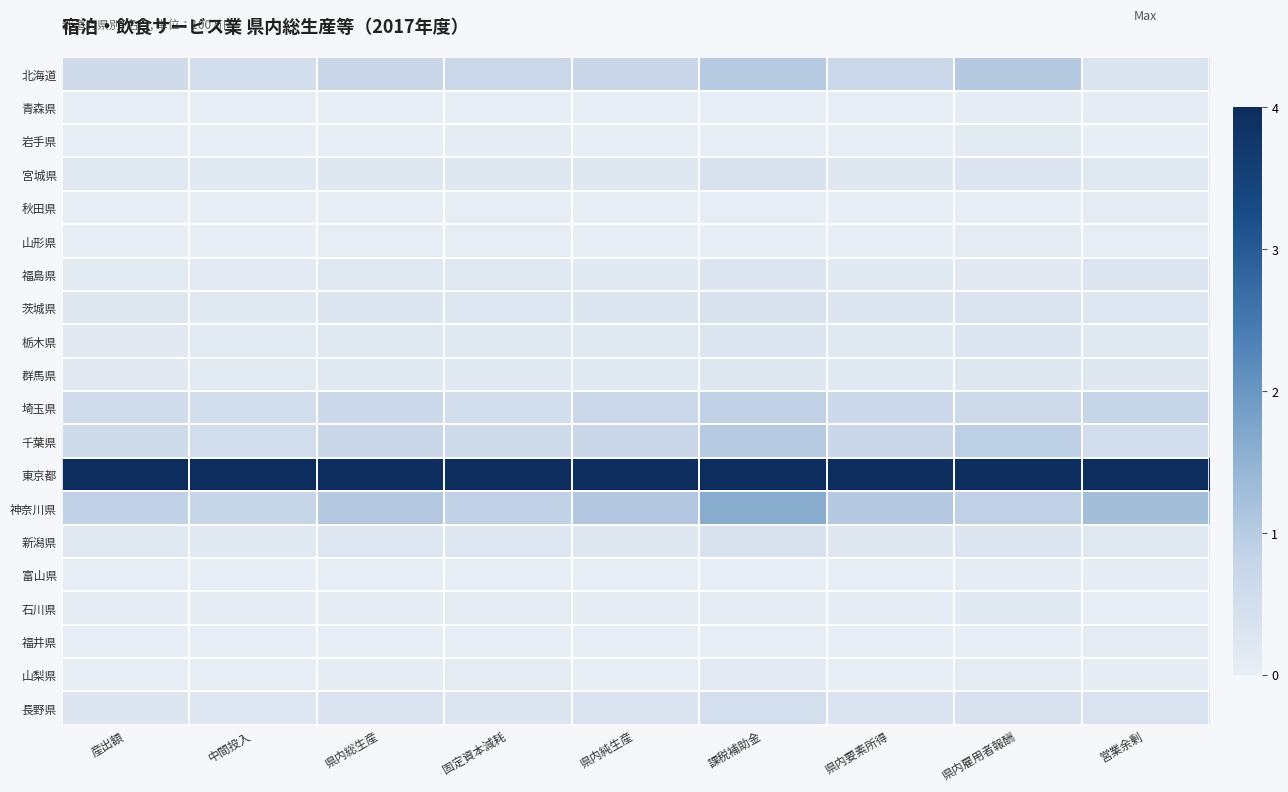

Reading left to right, extract all data points from this chart.

北海道: 産出額=0.6	中間投入=0.5	県内総生産=0.7	固定資本減耗=0.7	県内純生産=0.7	課税補助金=1.0	県内要素所得=0.7	県内雇用者報酬=1.0	営業余剰=0.3
青森県: 産出額=0.0	中間投入=0.0	県内総生産=0.0	固定資本減耗=0.0	県内純生産=0.0	課税補助金=0.0	県内要素所得=0.0	県内雇用者報酬=0.1	営業余剰=0.0
岩手県: 産出額=0.0	中間投入=0.0	県内総生産=0.0	固定資本減耗=0.1	県内純生産=0.0	課税補助金=0.0	県内要素所得=0.0	県内雇用者報酬=0.1	営業余剰=0.0
宮城県: 産出額=0.2	中間投入=0.2	県内総生産=0.2	固定資本減耗=0.2	県内純生産=0.2	課税補助金=0.4	県内要素所得=0.2	県内雇用者報酬=0.3	営業余剰=0.2
秋田県: 産出額=0.0	中間投入=0.0	県内総生産=0.0	固定資本減耗=0.0	県内純生産=0.0	課税補助金=0.0	県内要素所得=0.0	県内雇用者報酬=0.0	営業余剰=0.1
山形県: 産出額=0.0	中間投入=0.0	県内総生産=0.0	固定資本減耗=0.0	県内純生産=0.0	課税補助金=0.0	県内要素所得=0.0	県内雇用者報酬=0.1	営業余剰=0.0
福島県: 産出額=0.1	中間投入=0.1	県内総生産=0.2	固定資本減耗=0.2	県内純生産=0.2	課税補助金=0.3	県内要素所得=0.2	県内雇用者報酬=0.2	営業余剰=0.3
茨城県: 産出額=0.2	中間投入=0.2	県内総生産=0.3	固定資本減耗=0.2	県内純生産=0.3	課税補助金=0.4	県内要素所得=0.3	県内雇用者報酬=0.3	営業余剰=0.2
栃木県: 産出額=0.2	中間投入=0.1	県内総生産=0.2	固定資本減耗=0.2	県内純生産=0.2	課税補助金=0.3	県内要素所得=0.2	県内雇用者報酬=0.3	営業余剰=0.2
群馬県: 産出額=0.1	中間投入=0.1	県内総生産=0.2	固定資本減耗=0.2	県内純生産=0.2	課税補助金=0.2	県内要素所得=0.2	県内雇用者報酬=0.2	営業余剰=0.2
埼玉県: 産出額=0.6	中間投入=0.5	県内総生産=0.7	固定資本減耗=0.5	県内純生産=0.7	課税補助金=0.9	県内要素所得=0.7	県内雇用者報酬=0.6	営業余剰=0.8
千葉県: 産出額=0.6	中間投入=0.5	県内総生産=0.7	固定資本減耗=0.6	県内純生産=0.7	課税補助金=1.0	県内要素所得=0.7	県内雇用者報酬=0.9	営業余剰=0.5
東京都: 産出額=4.0	中間投入=4.0	県内総生産=4.0	固定資本減耗=4.0	県内純生産=4.0	課税補助金=4.0	県内要素所得=4.0	県内雇用者報酬=4.0	営業余剰=4.0
神奈川県: 産出額=0.9	中間投入=0.8	県内総生産=1.0	固定資本減耗=0.9	県内純生産=1.1	課税補助金=1.6	県内要素所得=1.0	県内雇用者報酬=0.9	営業余剰=1.3
新潟県: 産出額=0.2	中間投入=0.2	県内総生産=0.2	固定資本減耗=0.2	県内純生産=0.2	課税補助金=0.4	県内要素所得=0.2	県内雇用者報酬=0.3	営業余剰=0.2
富山県: 産出額=0.0	中間投入=0.0	県内総生産=0.0	固定資本減耗=0.0	県内純生産=0.0	課税補助金=0.0	県内要素所得=0.0	県内雇用者報酬=0.1	営業余剰=0.1
石川県: 産出額=0.1	中間投入=0.1	県内総生産=0.1	固定資本減耗=0.1	県内純生産=0.1	課税補助金=0.1	県内要素所得=0.1	県内雇用者報酬=0.2	営業余剰=0.0
福井県: 産出額=0.0	中間投入=0.0	県内総生産=0.0	固定資本減耗=0.0	県内純生産=0.0	課税補助金=0.0	県内要素所得=0.0	県内雇用者報酬=0.0	営業余剰=0.1
山梨県: 産出額=0.0	中間投入=0.0	県内総生産=0.0	固定資本減耗=0.1	県内純生産=0.0	課税補助金=0.1	県内要素所得=0.0	県内雇用者報酬=0.1	営業余剰=0.1
長野県: 産出額=0.3	中間投入=0.2	県内総生産=0.3	固定資本減耗=0.3	県内純生産=0.3	課税補助金=0.5	県内要素所得=0.3	県内雇用者報酬=0.4	営業余剰=0.3